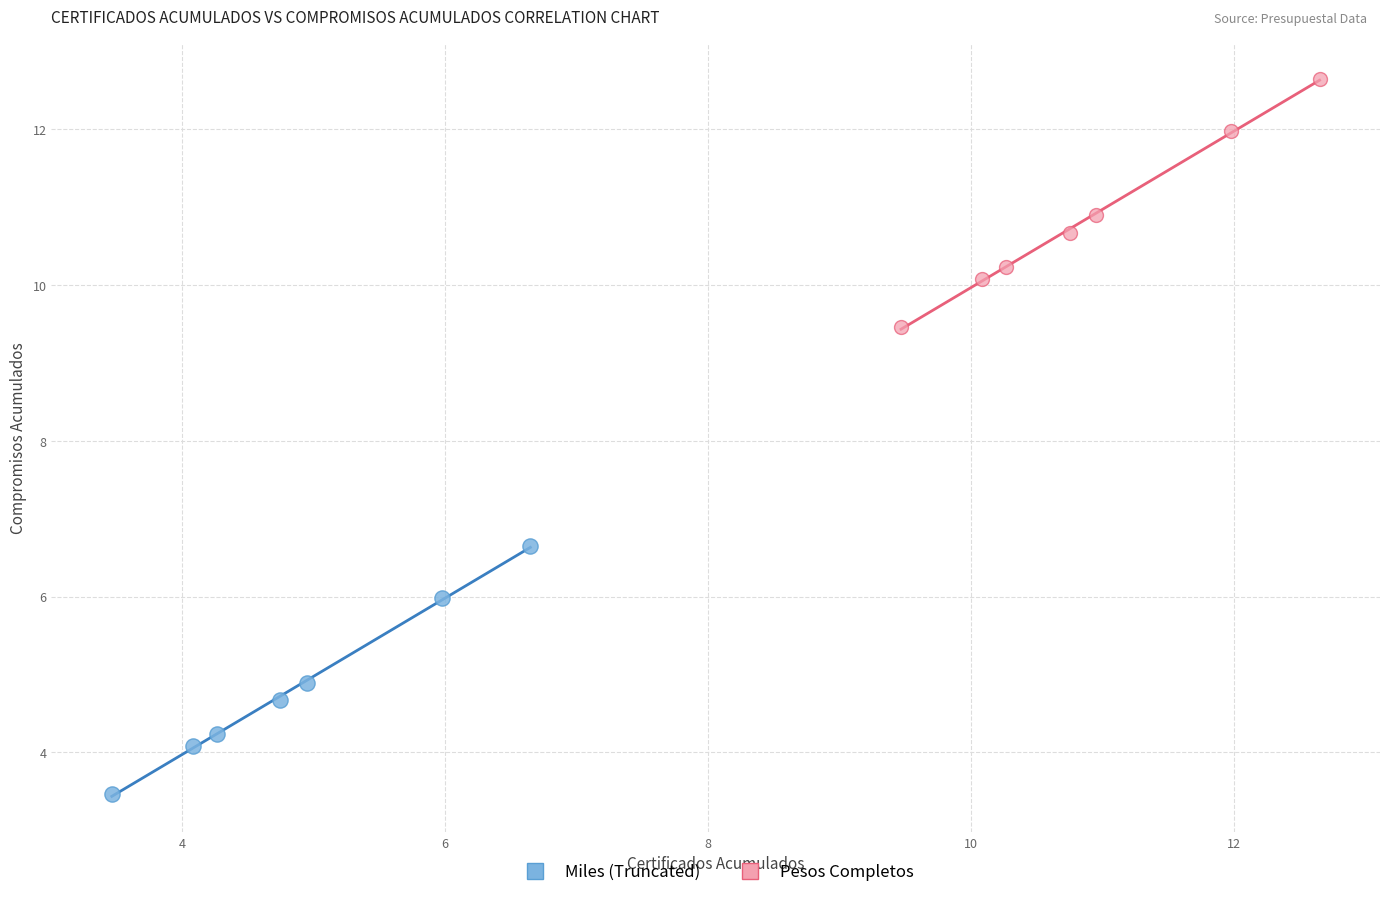

Which series contains the lowest Y value?

Miles (Truncated)